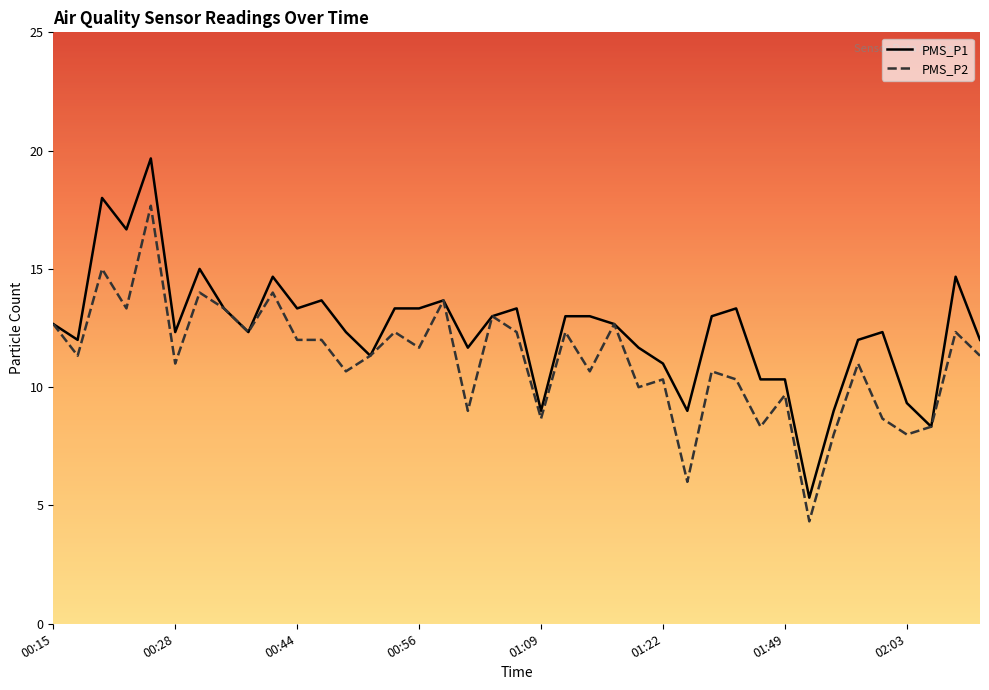

Reading right to left, what are all the values shown in this chart?

PMS_P1: 12.0	14.7	8.3	9.3	12.3	12.0	9.0	5.3	10.3	10.3	13.3	13.0	9.0	11.0	11.7	12.7	13.0	13.0	9.0	13.3	13.0	11.7	13.7	13.3	13.3	11.3	12.3	13.7	13.3	14.7	12.3	13.3	15.0	12.3	19.7	16.7	18.0	12.0	12.7
PMS_P2: 11.3	12.3	8.3	8.0	8.7	11.0	8.0	4.3	9.7	8.3	10.3	10.7	6.0	10.3	10.0	12.7	10.7	12.3	8.7	12.3	13.0	9.0	13.7	11.7	12.3	11.3	10.7	12.0	12.0	14.0	12.3	13.3	14.0	11.0	17.7	13.3	15.0	11.3	12.7